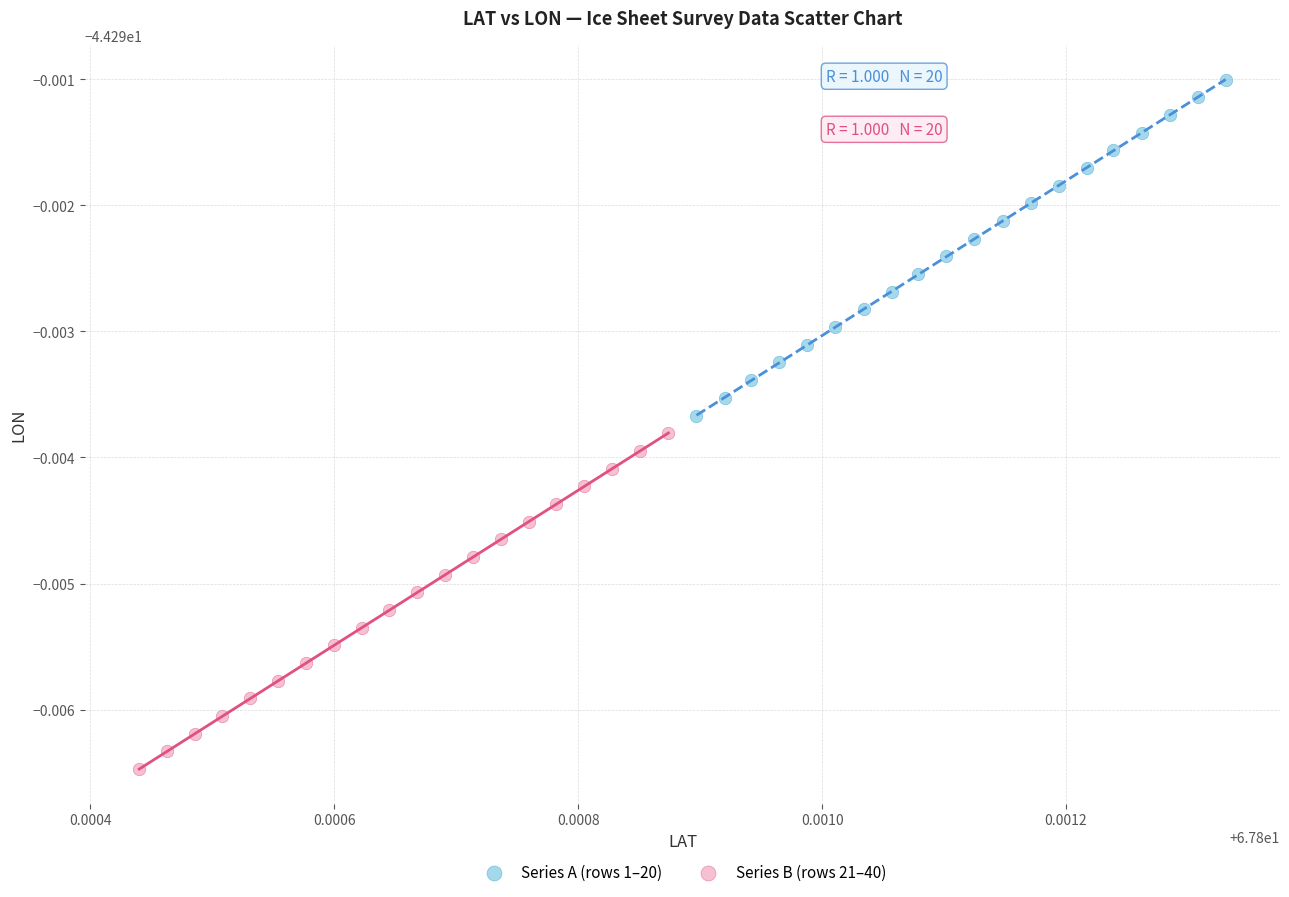

What are all the series names shown in the legend?

Series A (rows 1–20), Series B (rows 21–40)